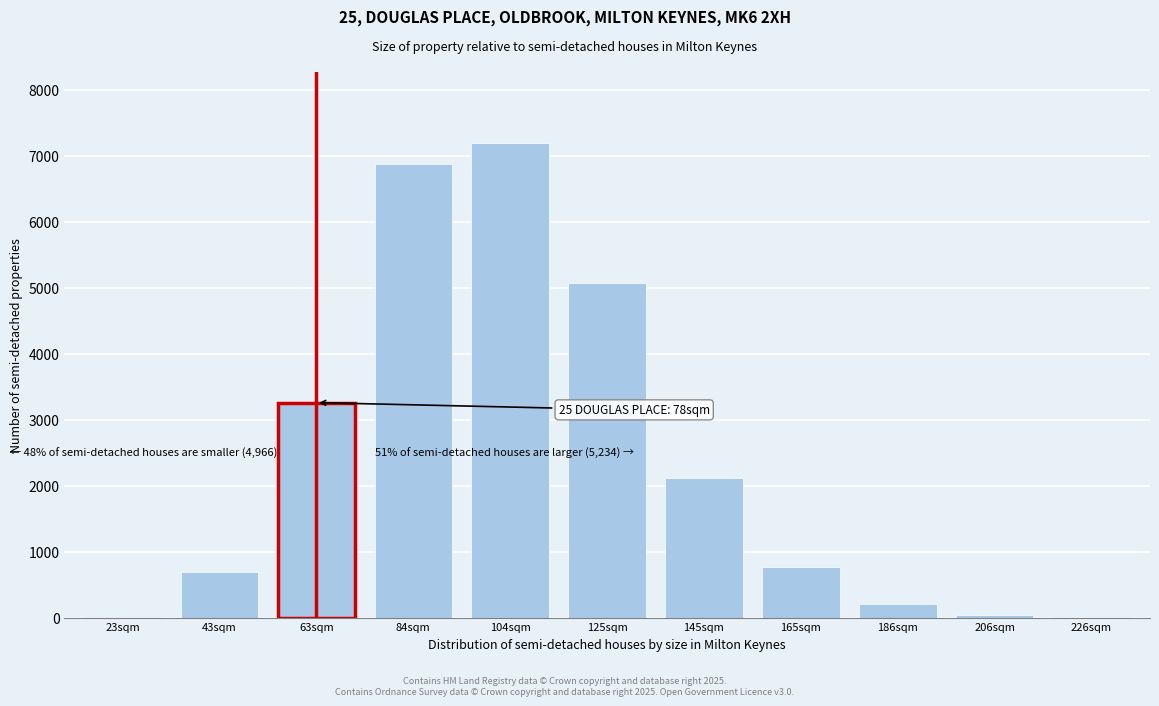

Where is the data nearest to the value 3601?

63sqm